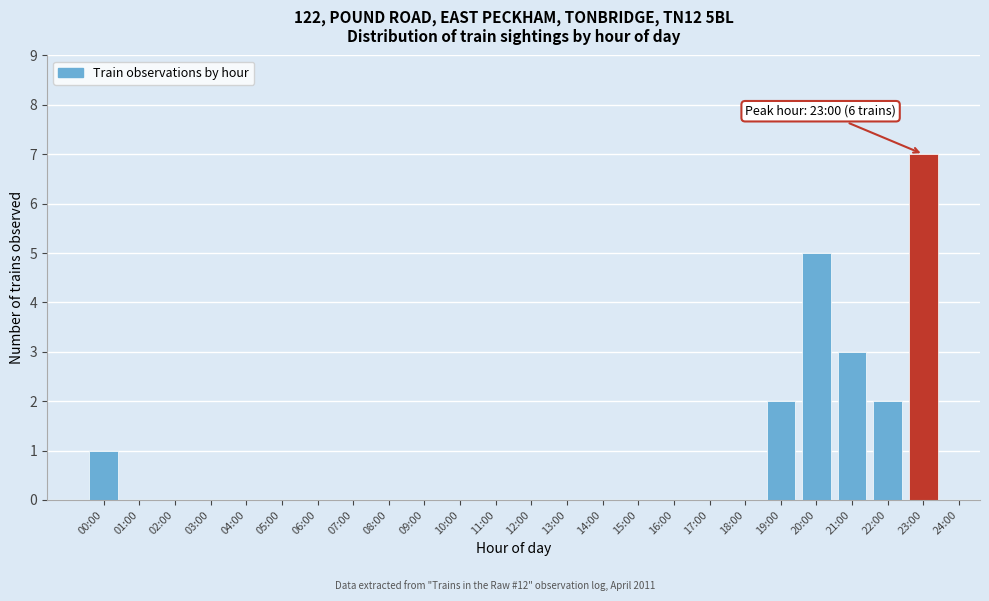

Reading right to left, transcribe all the data shown in this chart.

23:00=7	22:00=2	21:00=3	20:00=5	19:00=2	18:00=0	17:00=0	16:00=0	15:00=0	14:00=0	13:00=0	12:00=0	11:00=0	10:00=0	09:00=0	08:00=0	07:00=0	06:00=0	05:00=0	04:00=0	03:00=0	02:00=0	01:00=0	00:00=1